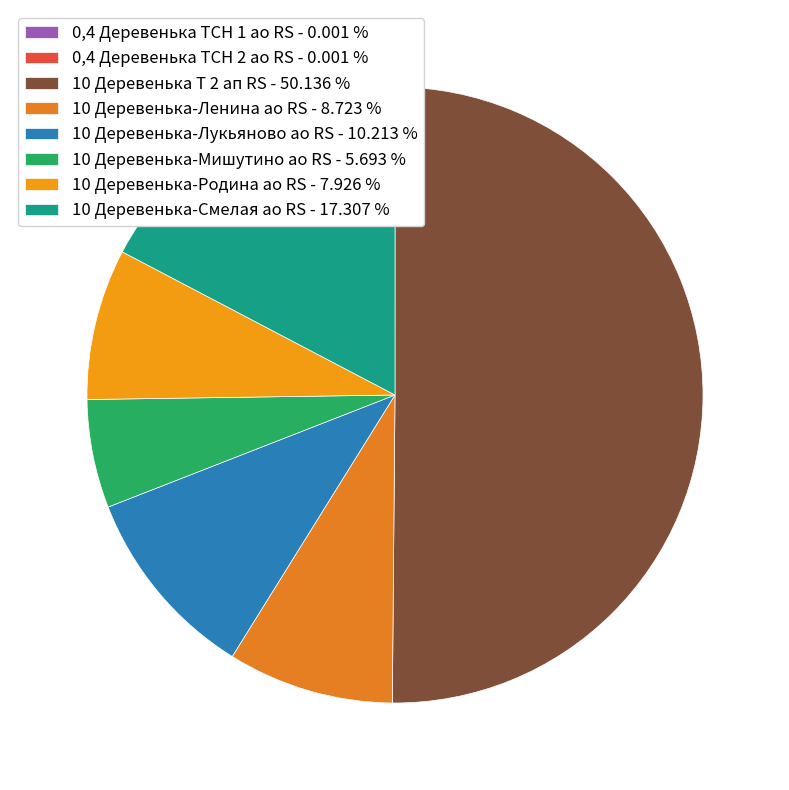

To the nearest percent, what is the average slice percentage?

12%